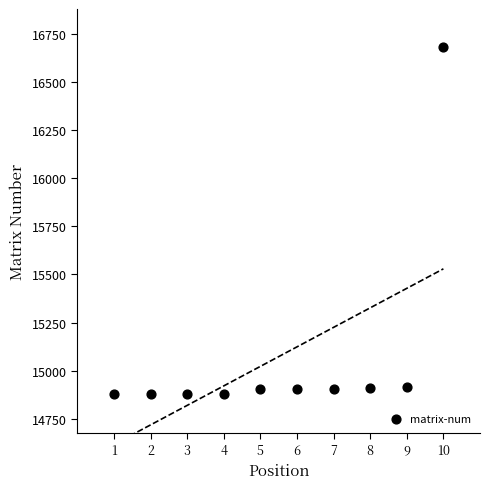

What is the average Y value?

15073